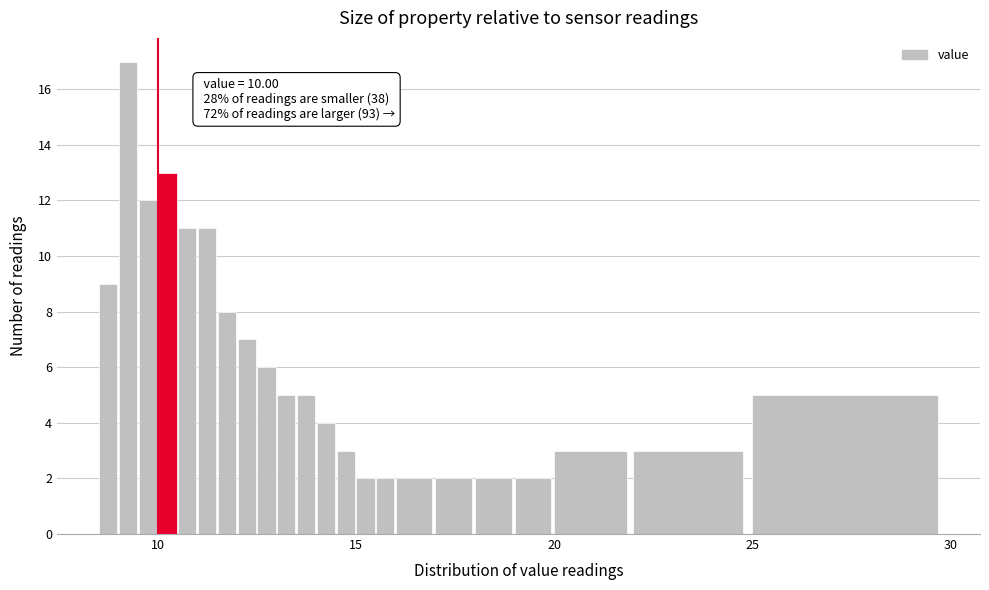

Around what value on the x-axis is the tallest bar? Give the approximate position of its centre, as read against the axis.

9.0